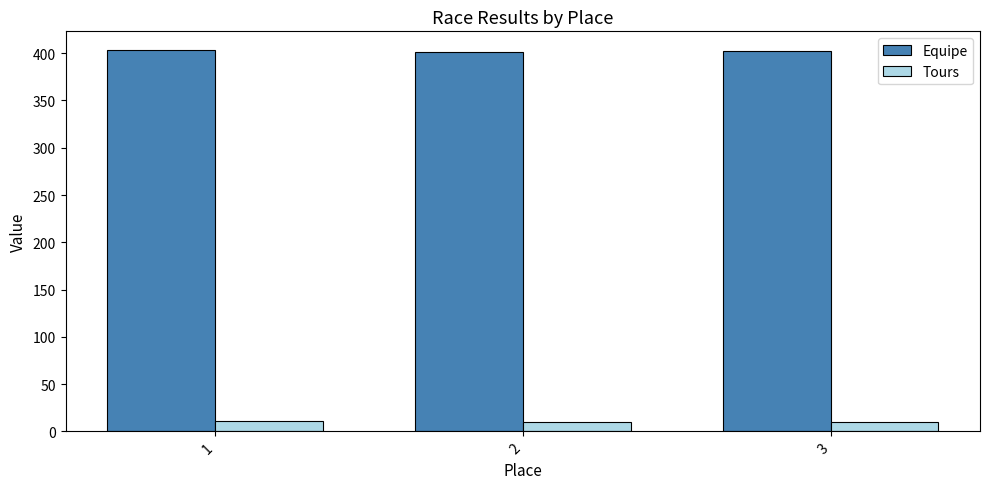

What is the difference between the highest and lowest values at 3?

392